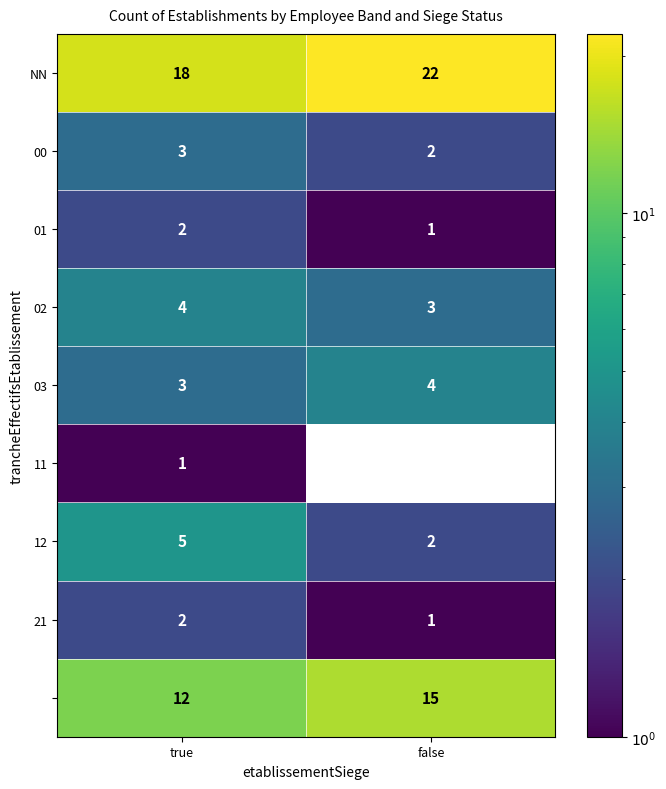

What is the total value across all series at false?

50